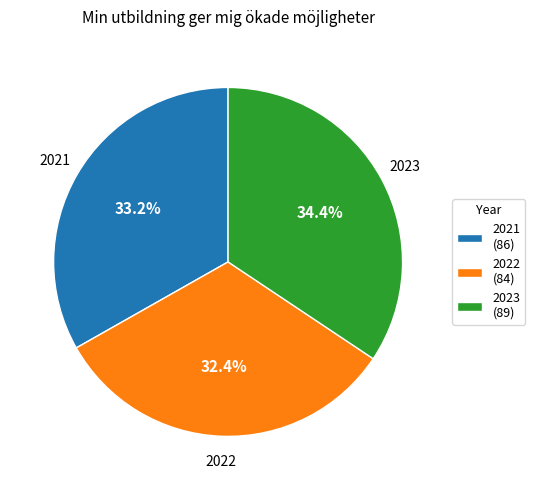

To the nearest percent, what percentage of the pie is 2022?

32%